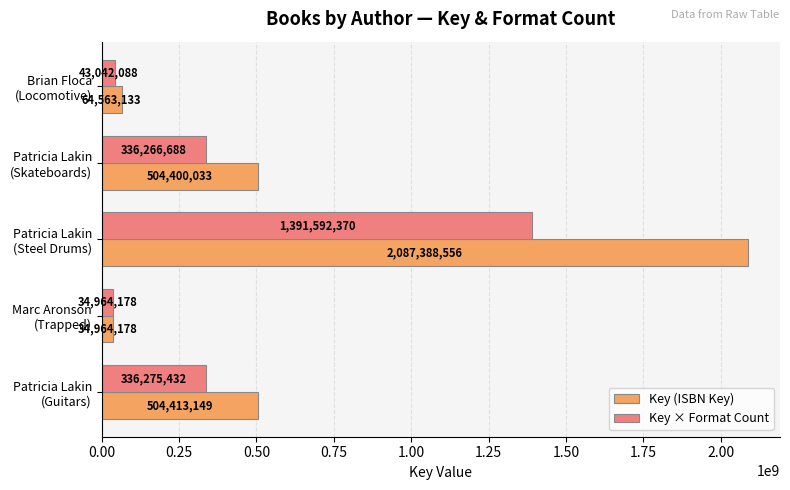

How many distinct data groups are displayed?

2